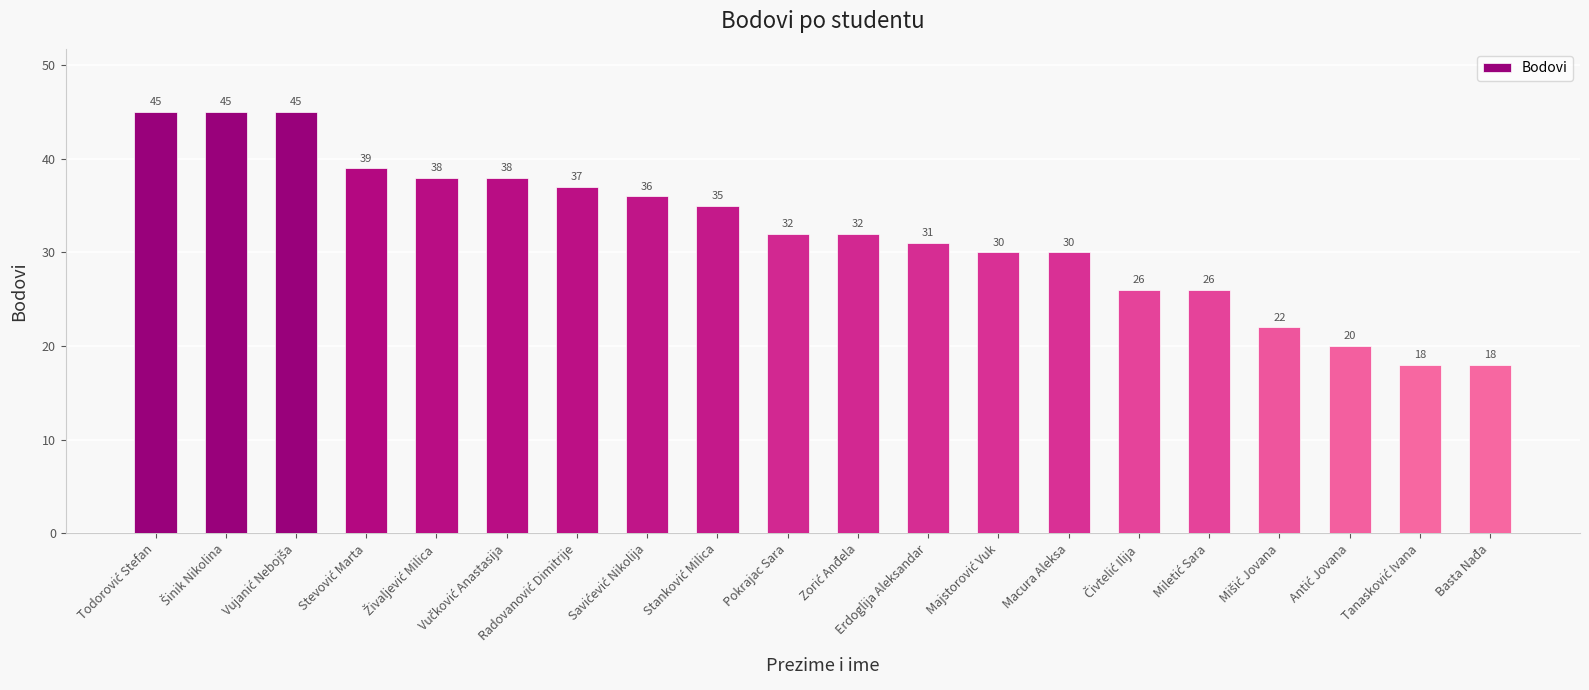

Is it true that the value at Pokrajac Sara is 20?

False